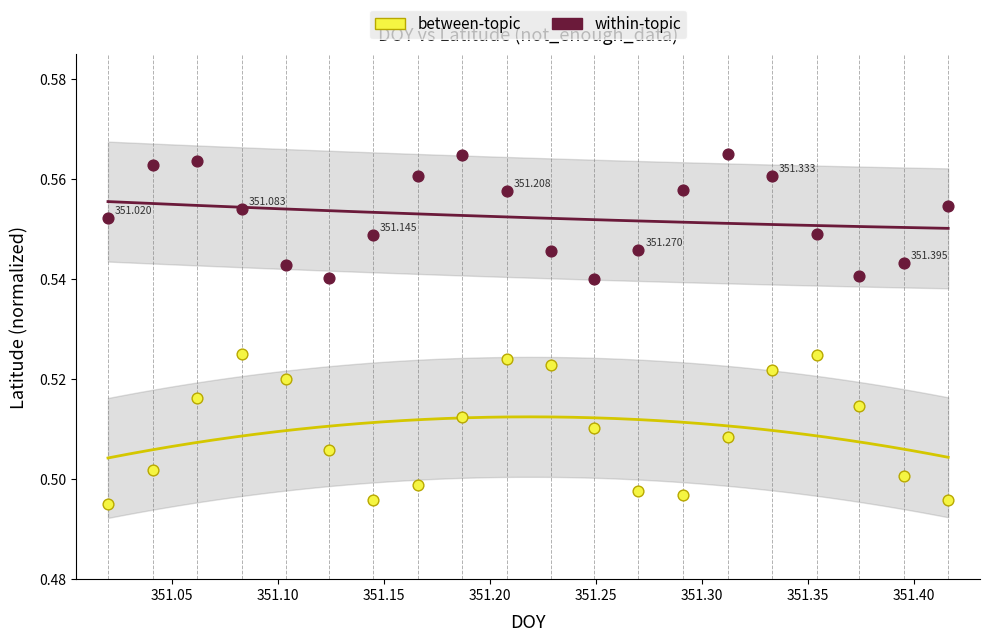

Which series reaches the minimum Y coordinate?

between-topic